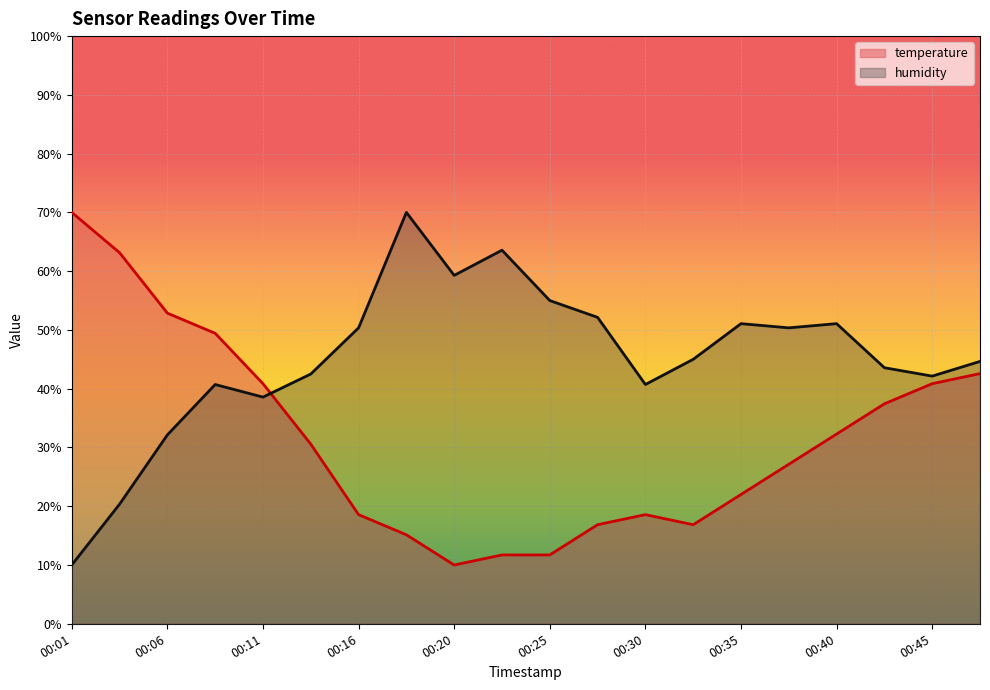

What is the average value of the humidity series?

45.2